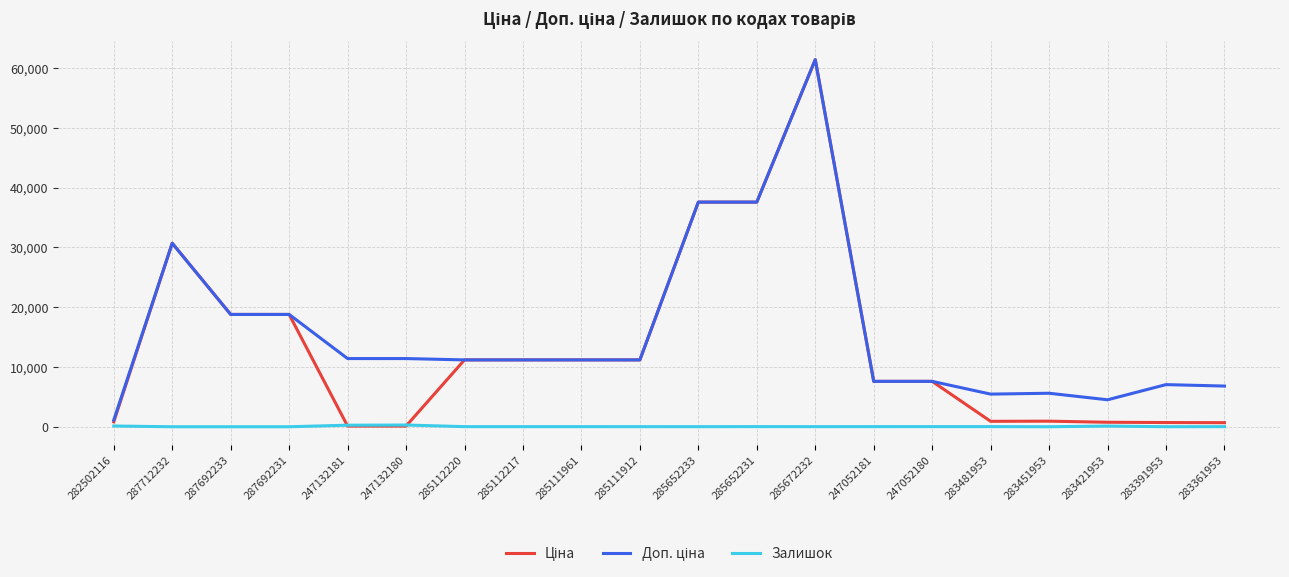

What position from the right is 285111912?

11